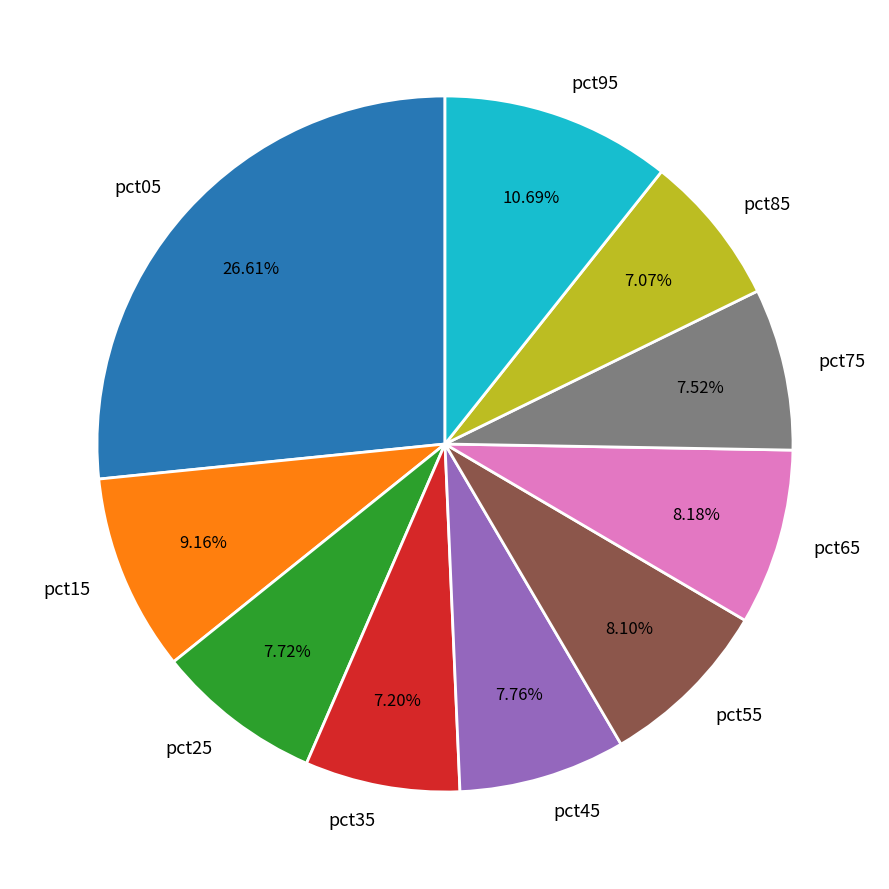

What is the total percentage of pct05 and pct95?

37.3%